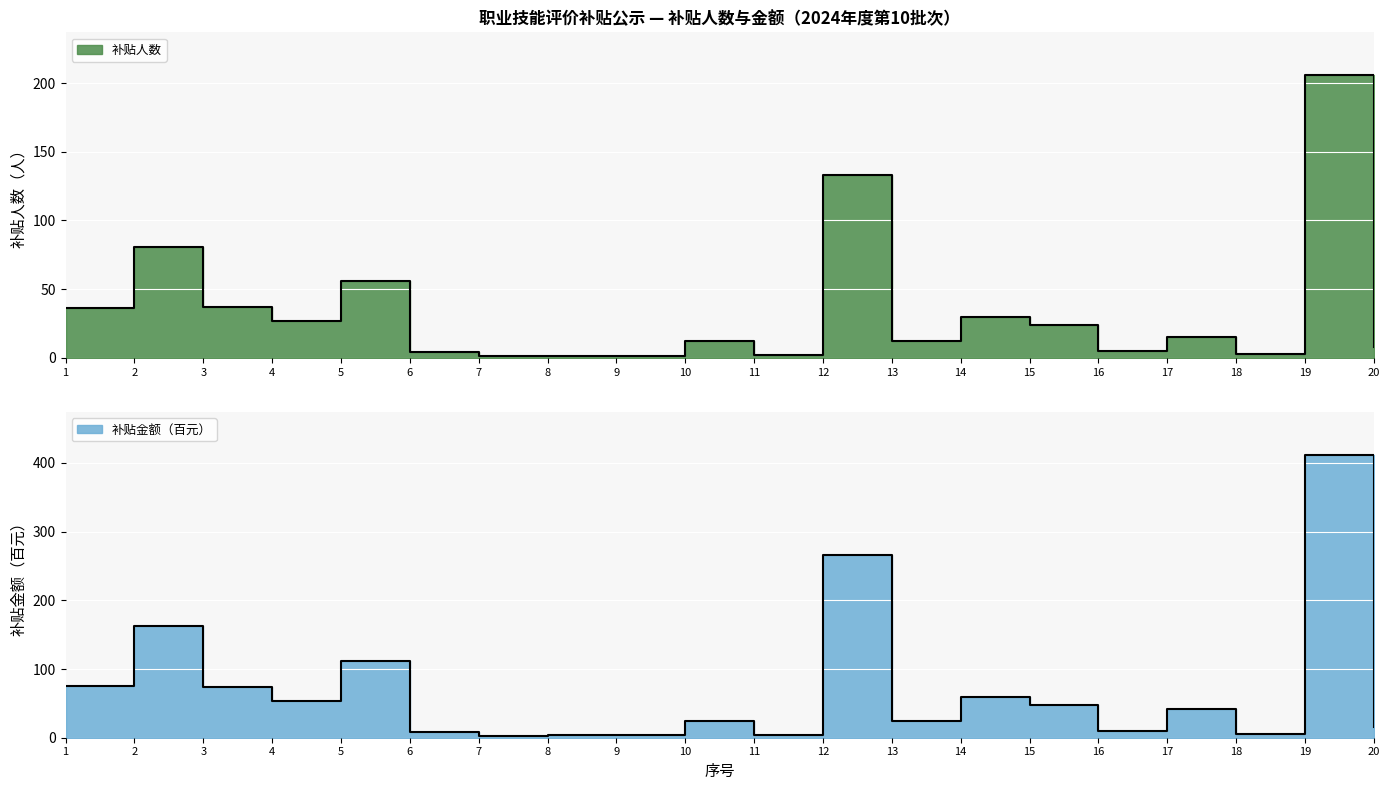

What is the value of the 补贴人数 point at the 6th from the left?

4.0